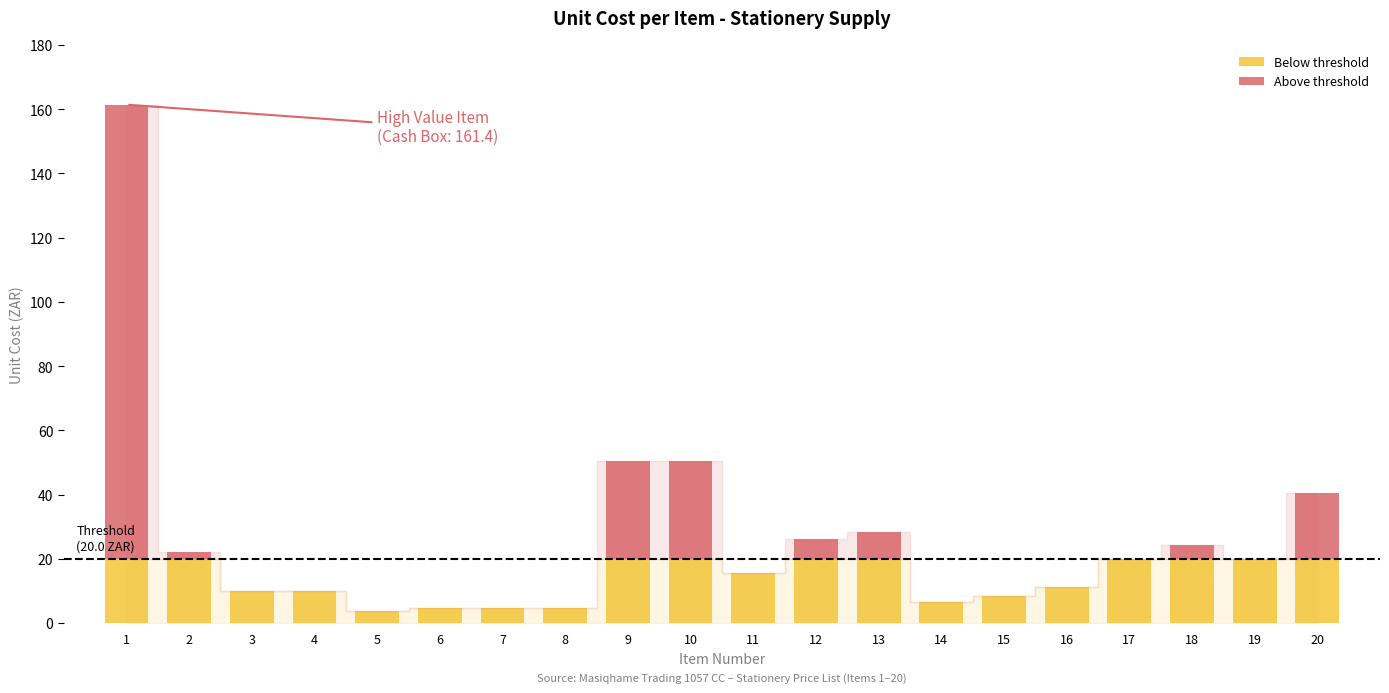

What is the total value across all series at 18?

24.2